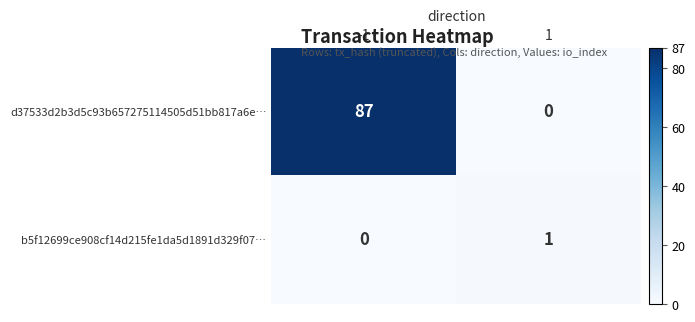

Rank the series by their maximum value, from lowest to highest.

b5f12699ce908cf14d215fe1da5d1891d329f07…, d37533d2b3d5c93b657275114505d51bb817a6e…